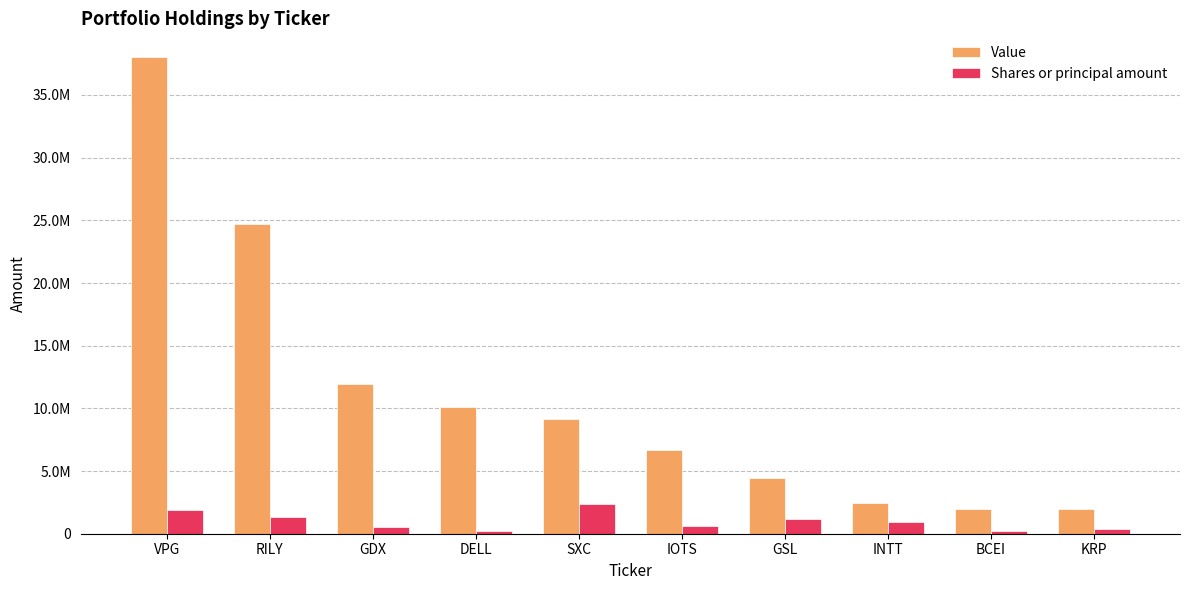

What is the minimum value shown in the chart?

177832